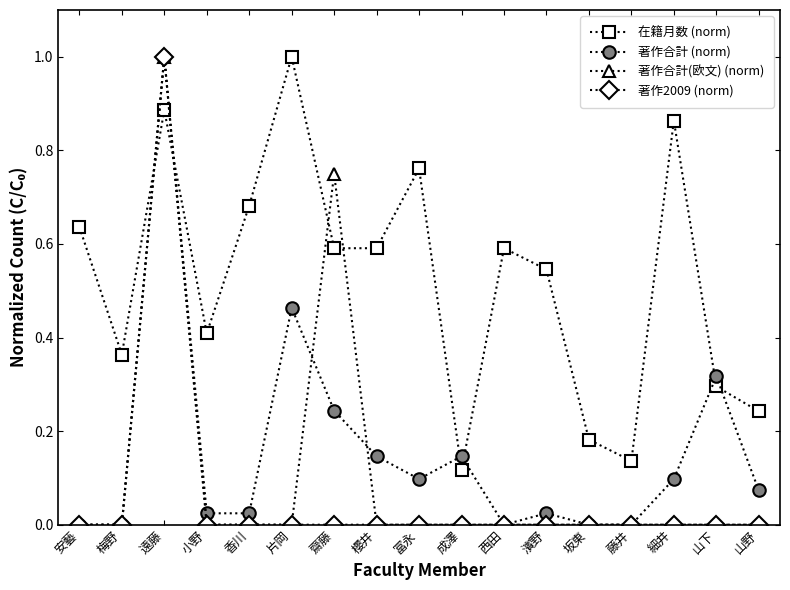

What are all the series names shown in the legend?

在籍月数 (norm), 著作合計 (norm), 著作合計(欧文) (norm), 著作2009 (norm)